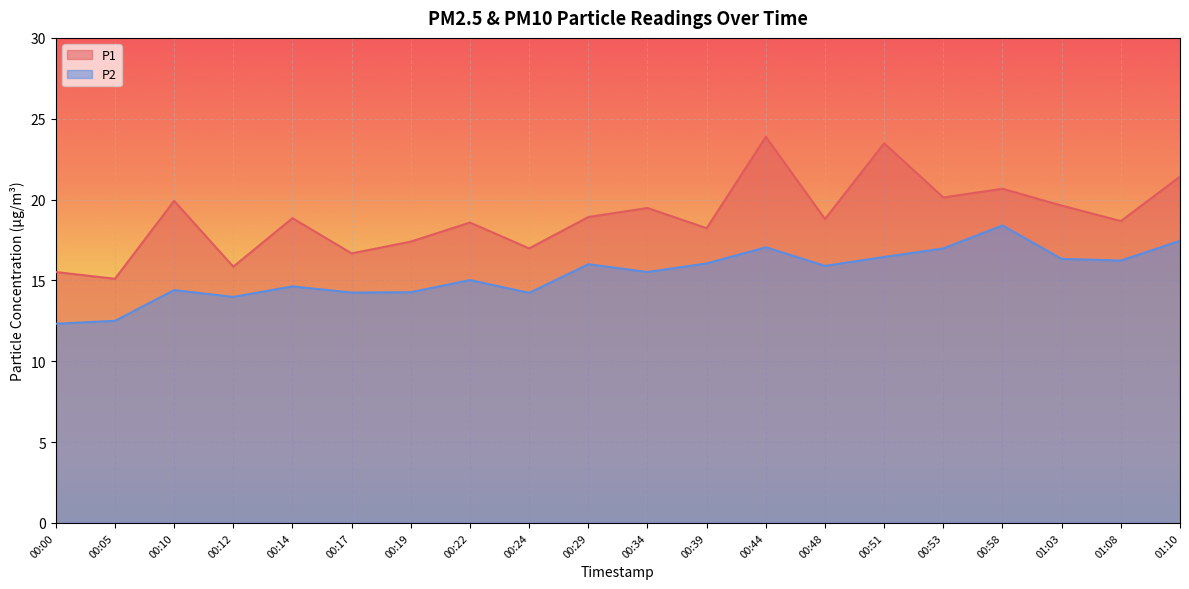

Which series has the largest range (max minus min)?

P1